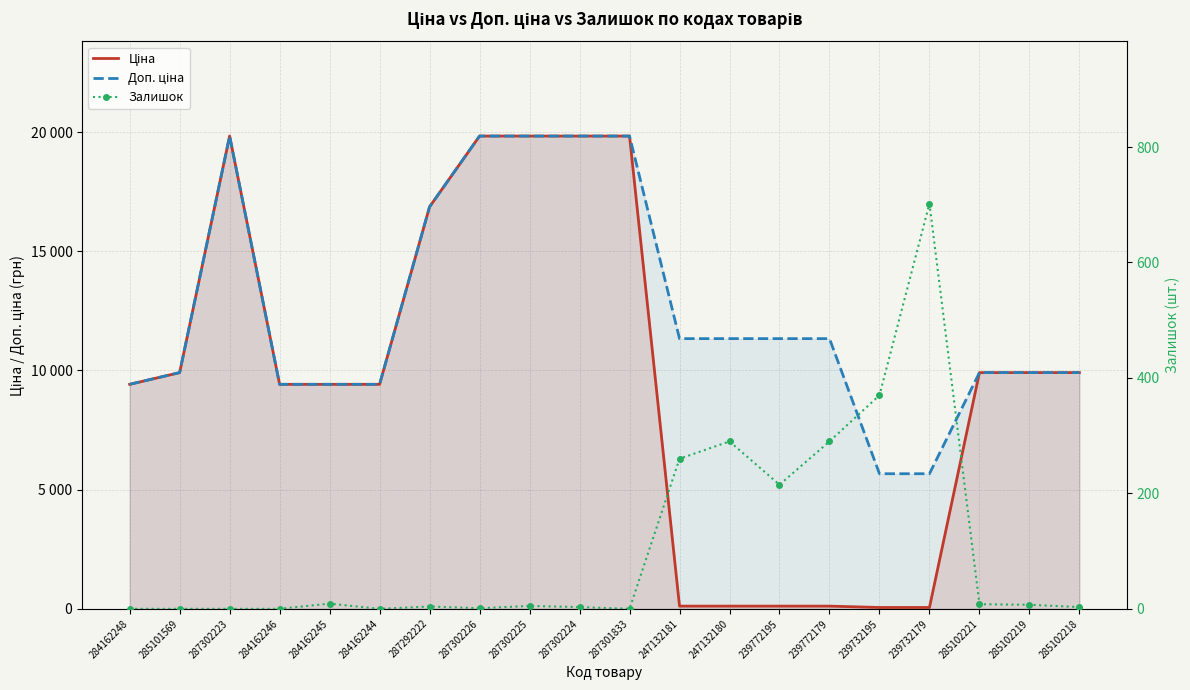

What is the value of the Ціна point at the 2nd from the left?

9908.5